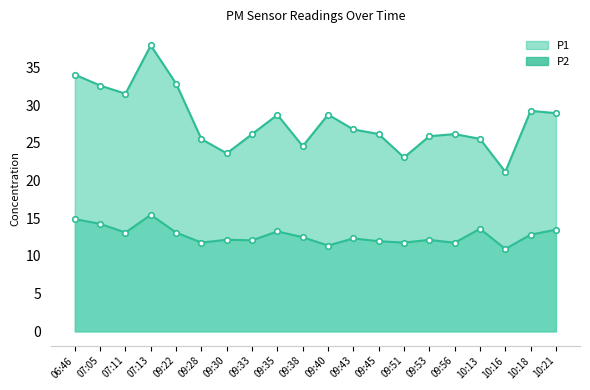

Reading left to right, extract all data points from this chart.

P1: 34.0	32.6	31.5	37.9	32.8	25.5	23.6	26.1	28.7	24.6	28.7	26.8	26.1	23.1	25.9	26.1	25.5	21.1	29.2	28.9
P2: 14.9	14.2	13.1	15.4	13.1	11.8	12.2	12.1	13.2	12.5	11.4	12.3	11.9	11.8	12.1	11.8	13.6	10.9	12.8	13.5